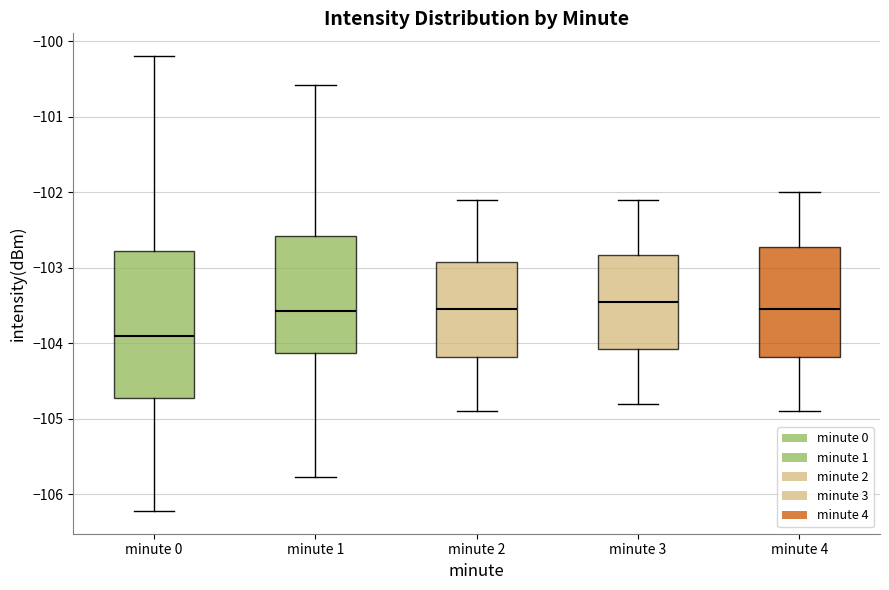

Which box's median line is the lowest?

minute 0